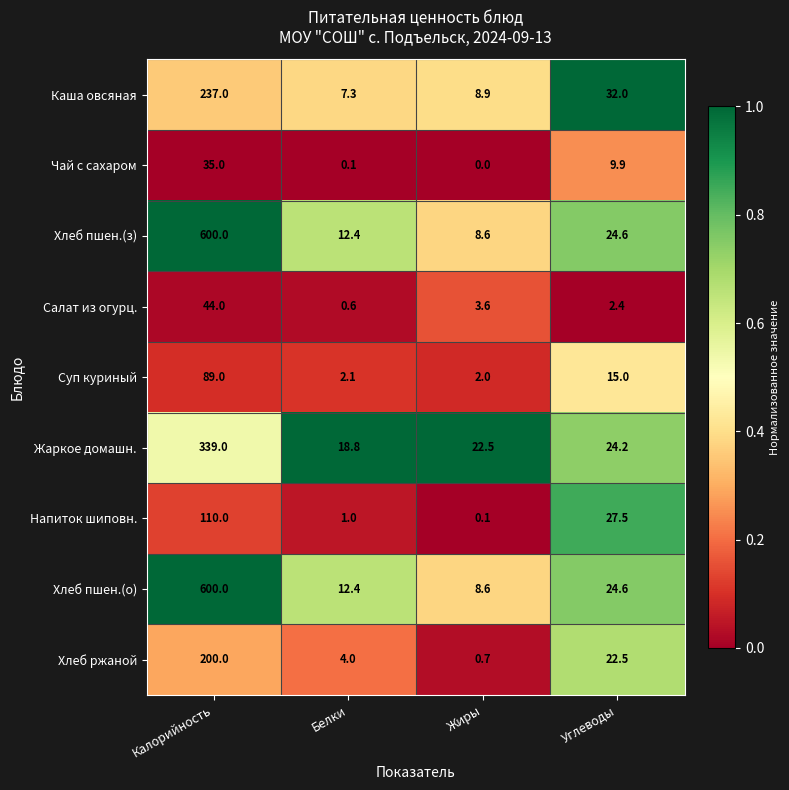

Which category has the highest value across all series?

Калорийность